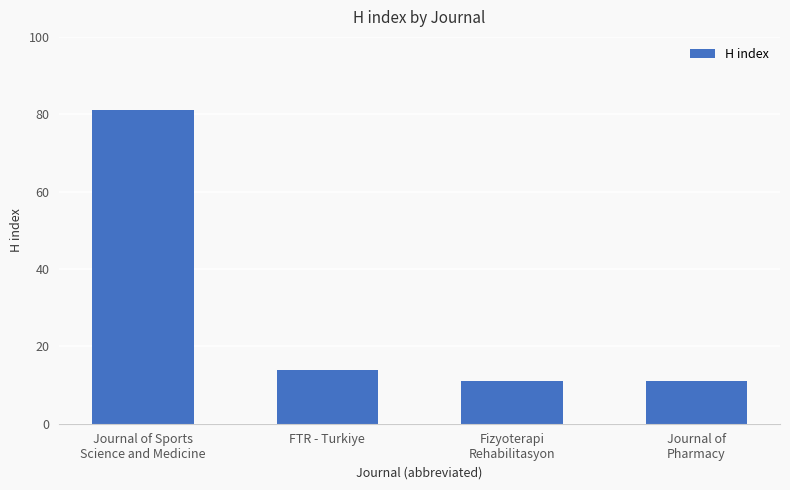

Reading right to left, what are all the values shown in this chart?

Journal of
Pharmacy=11	Fizyoterapi
Rehabilitasyon=11	FTR - Turkiye=14	Journal of Sports
Science and Medicine=81